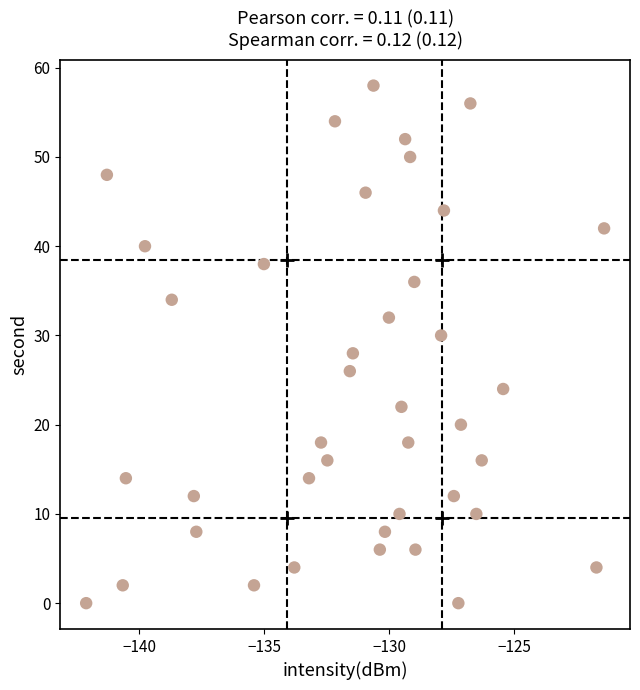

What is the range of Y values (max minus min)?

58